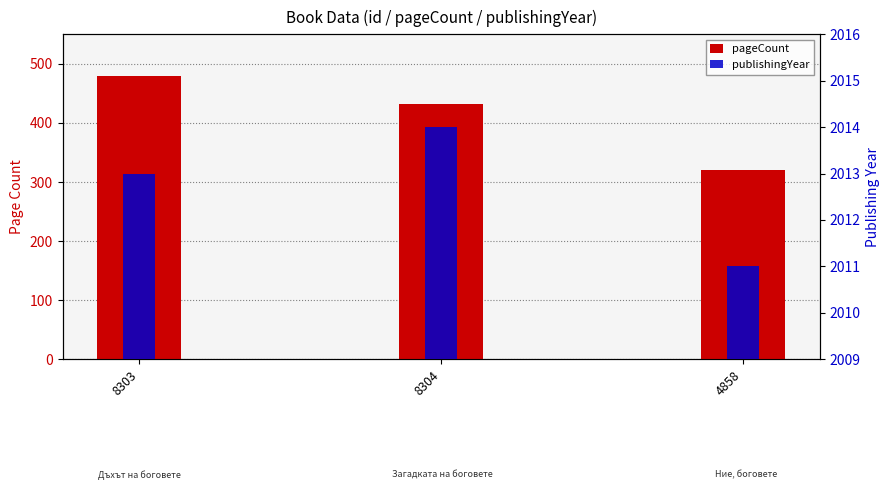

What is the difference between the maximum and minimum values in the publishingYear series?

3